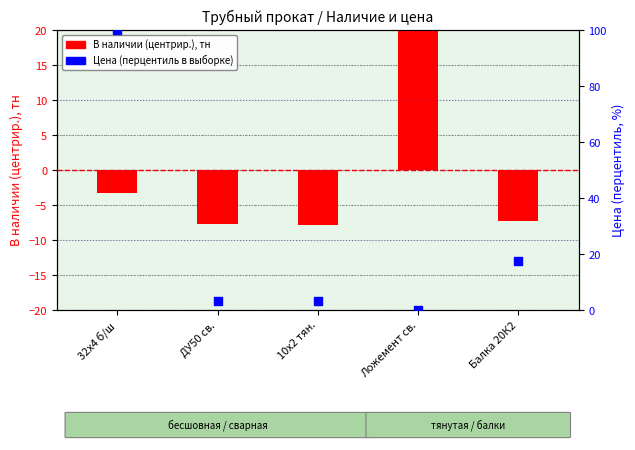

At which category is the sum across all series the highest?

32х4 б/ш